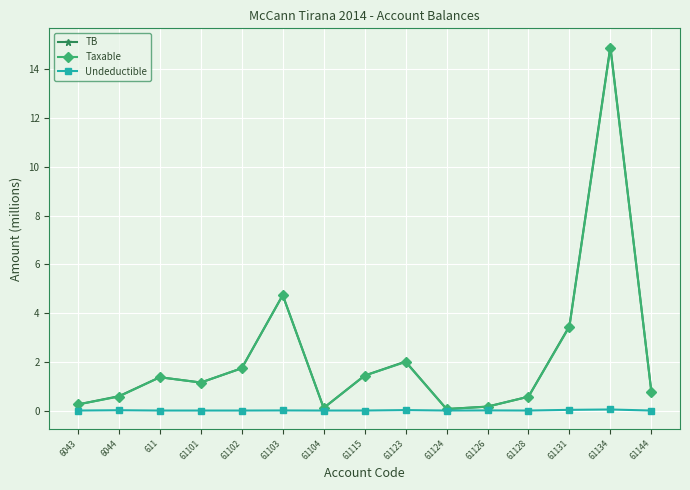

Between 61103 and 61124, which series saw the biggest shift?

TB